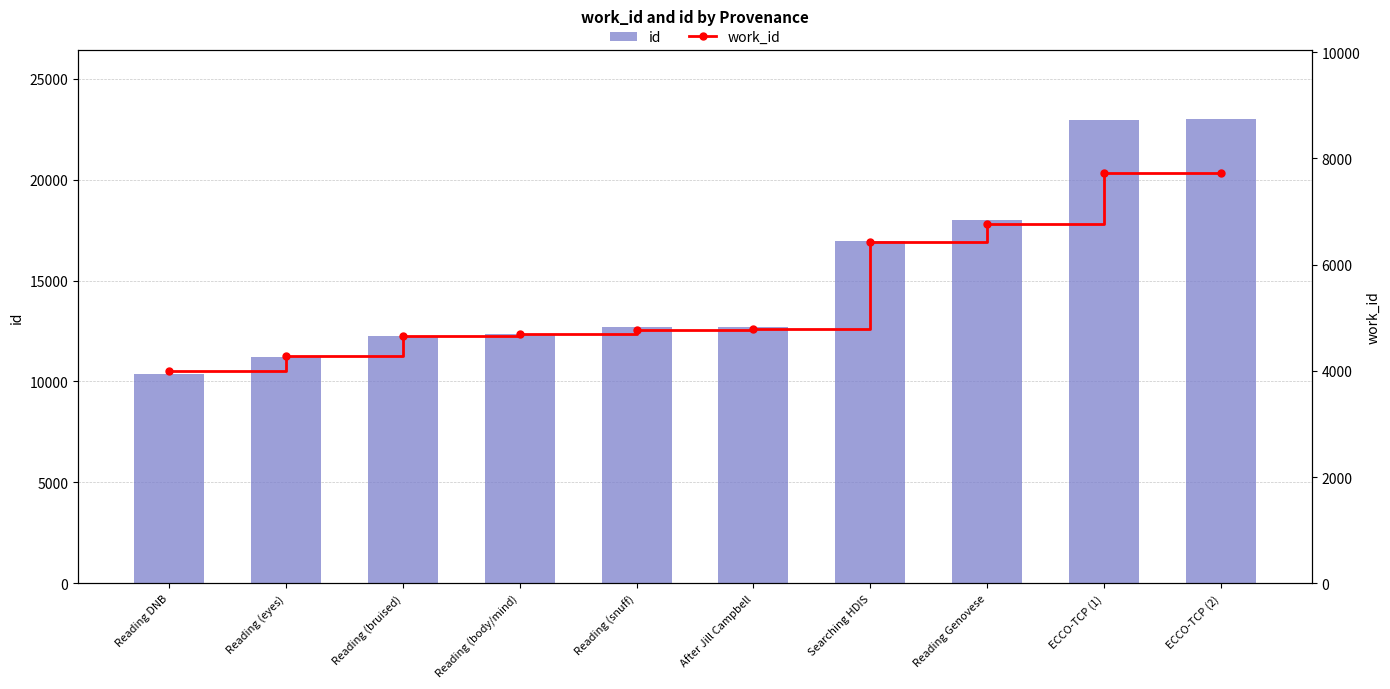

Reading left to right, extract all data points from this chart.

id: 10379	11212	12260	12356	12689	12703	16957	18002	22977	22987
work_id: 3998	4288	4663	4685	4776	4784	6424	6764	7720	7727